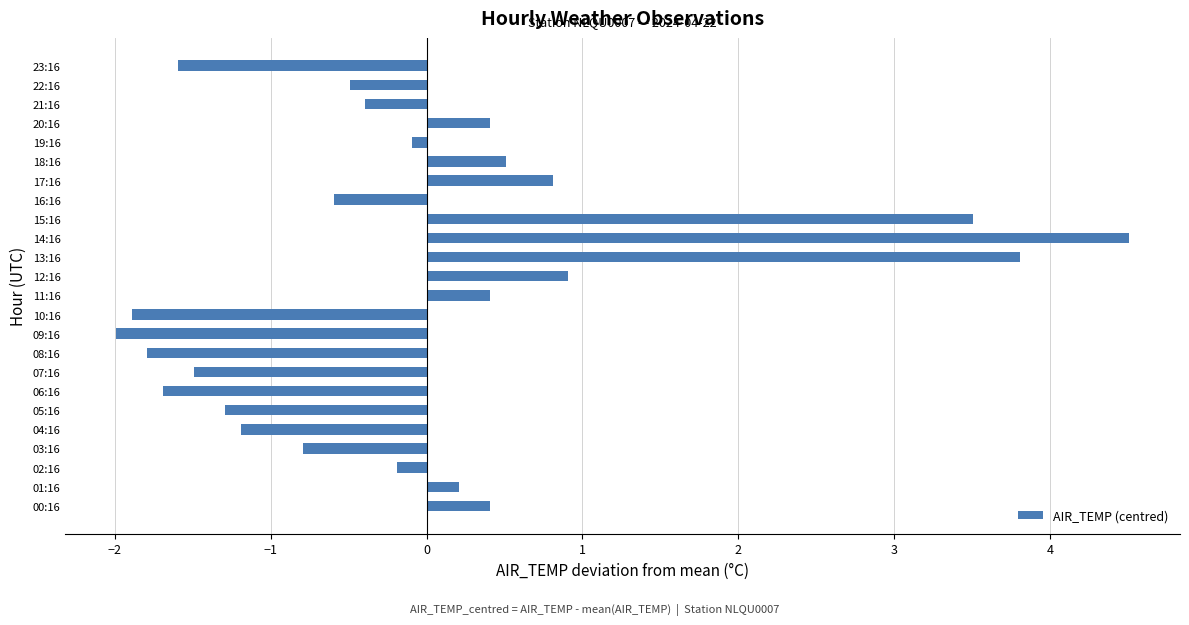

What value does the data have at 12:16?

0.9